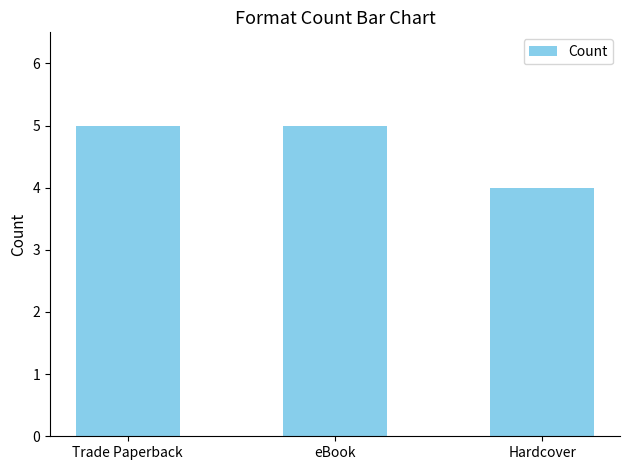

What is the approximate value at Hardcover?

4